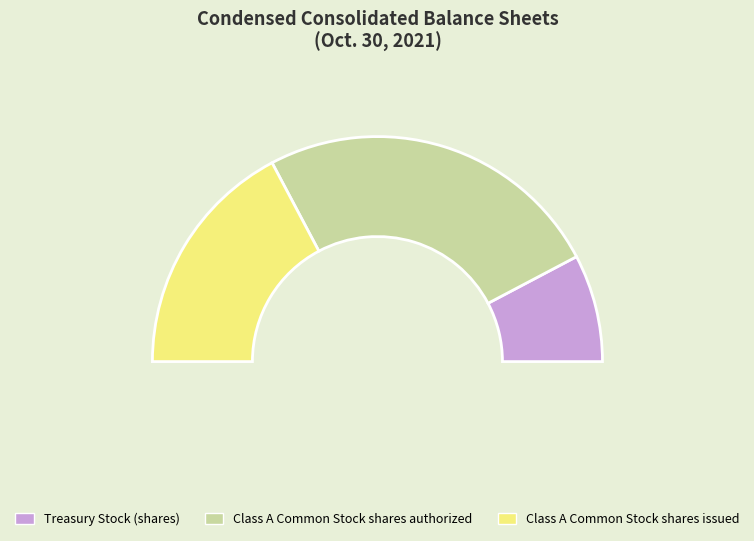

What is the smallest slice in the pie chart?

Treasury Stock (shares)